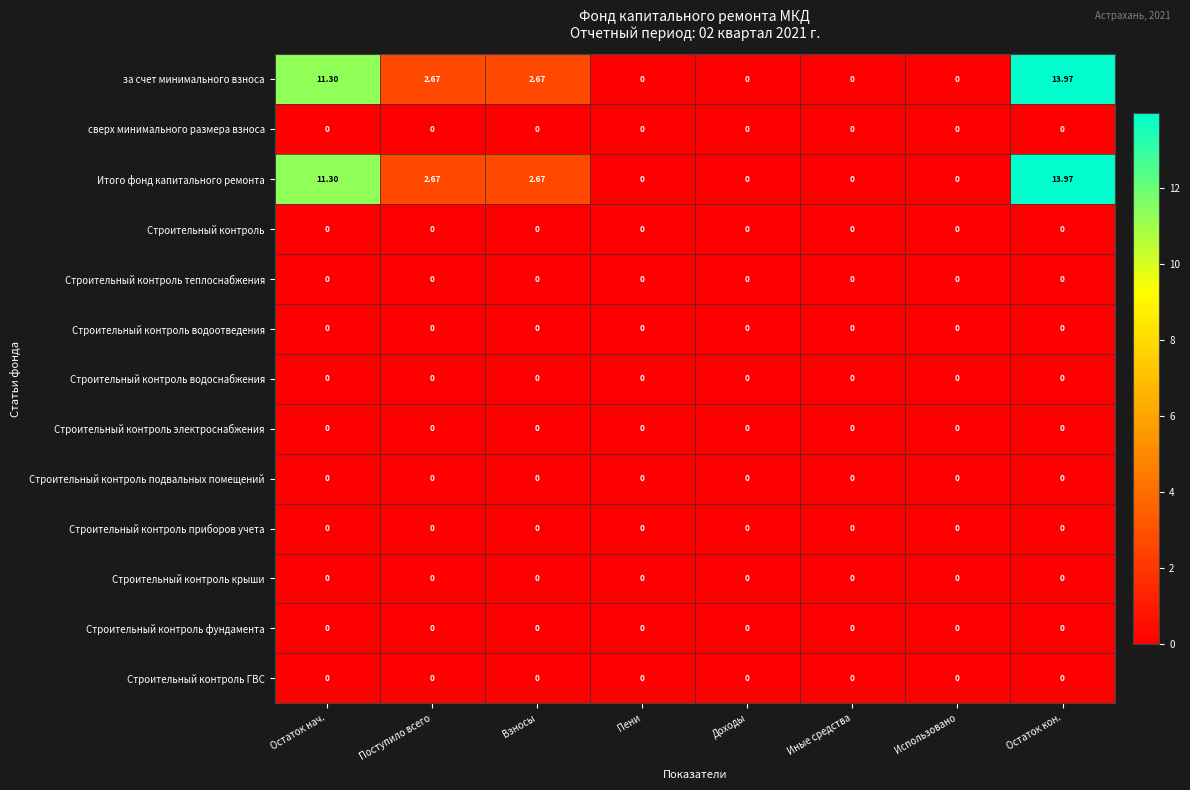

Which category has the highest value across all series?

Остаток кон.